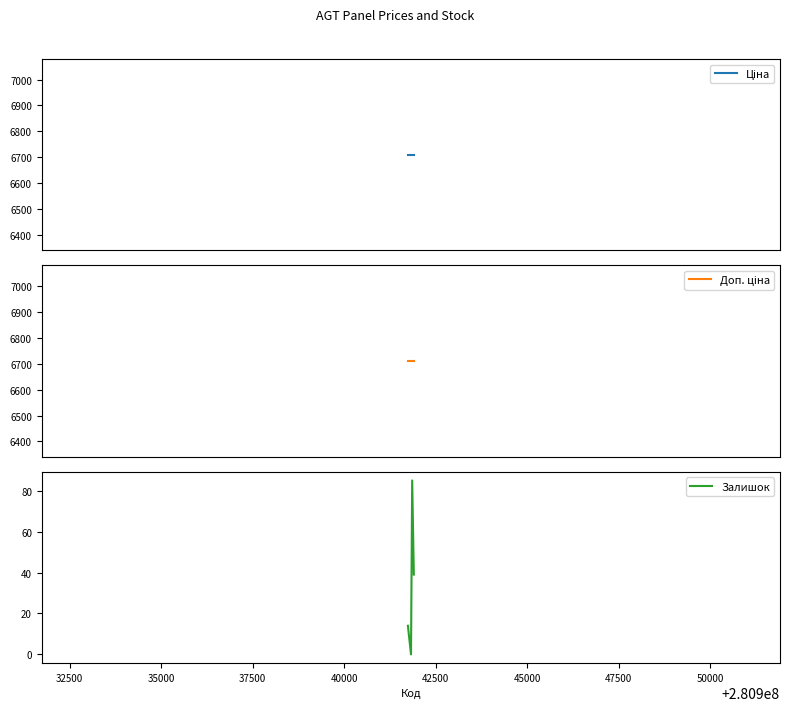

What are all the series names shown in the legend?

Ціна, Доп. ціна, Залишок